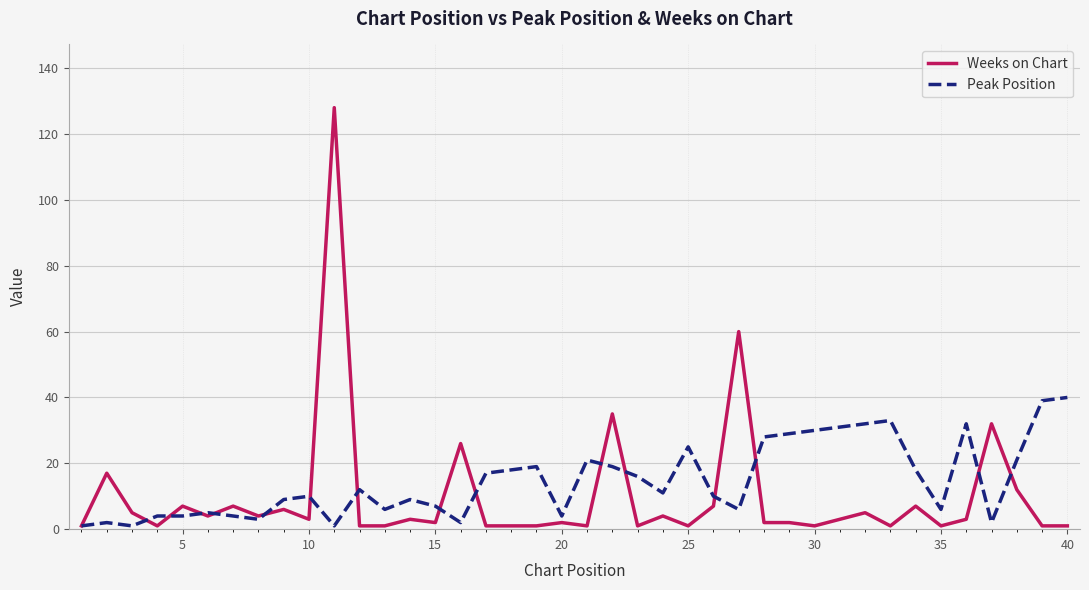

List the series in order of their peak value, lowest first.

Peak Position, Weeks on Chart